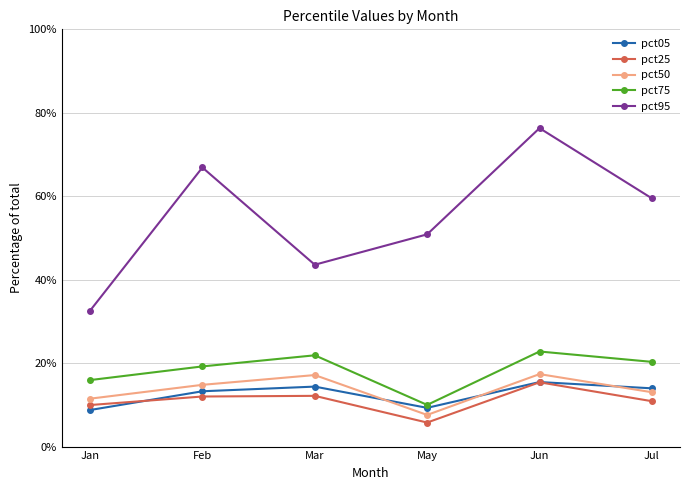

What are all the series names shown in the legend?

pct05, pct25, pct50, pct75, pct95